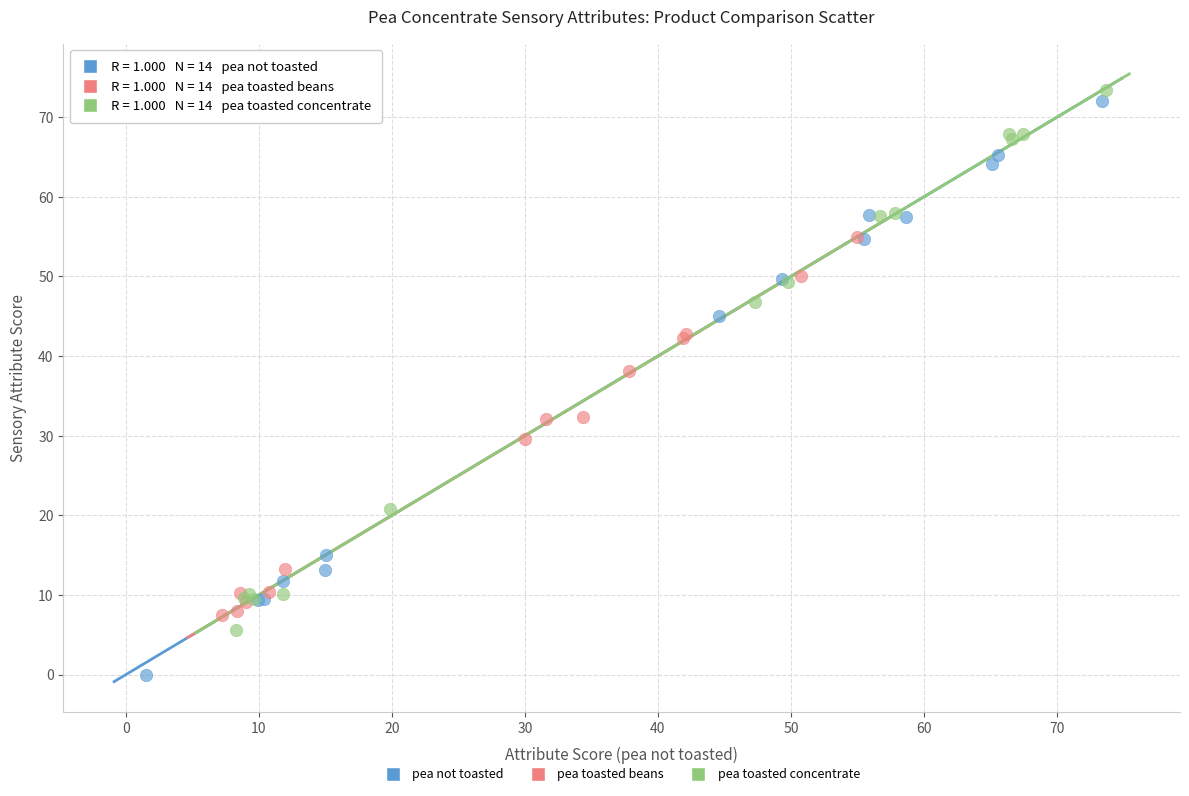

Which series contains the highest Y value?

pea toasted concentrate